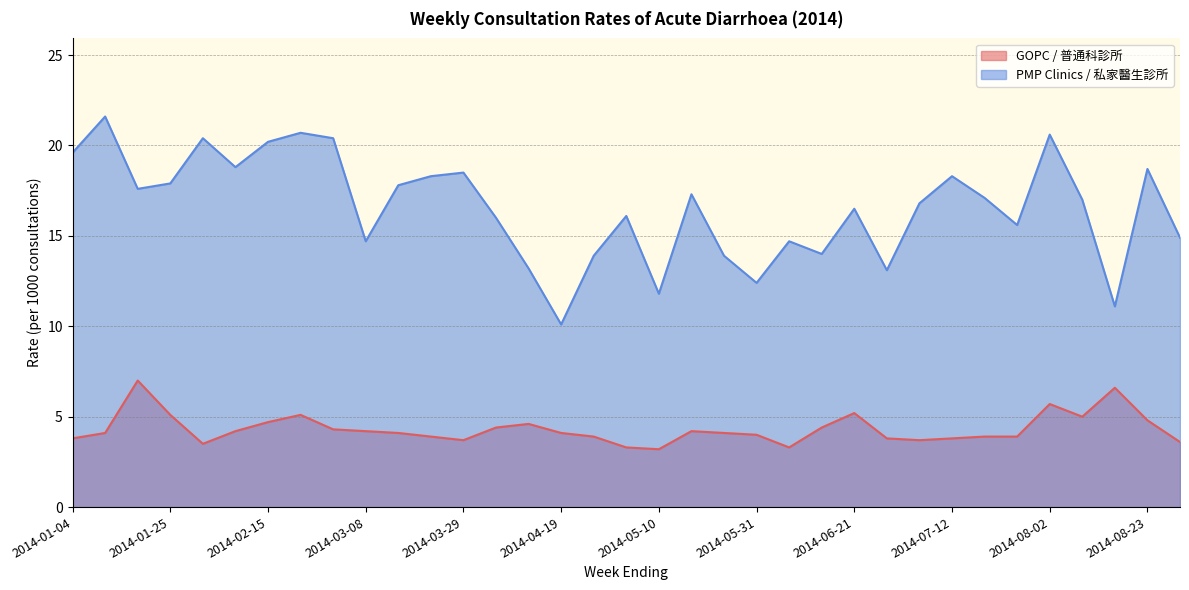

How many interior local peaks does the GOPC / 普通科診所 series have?

7